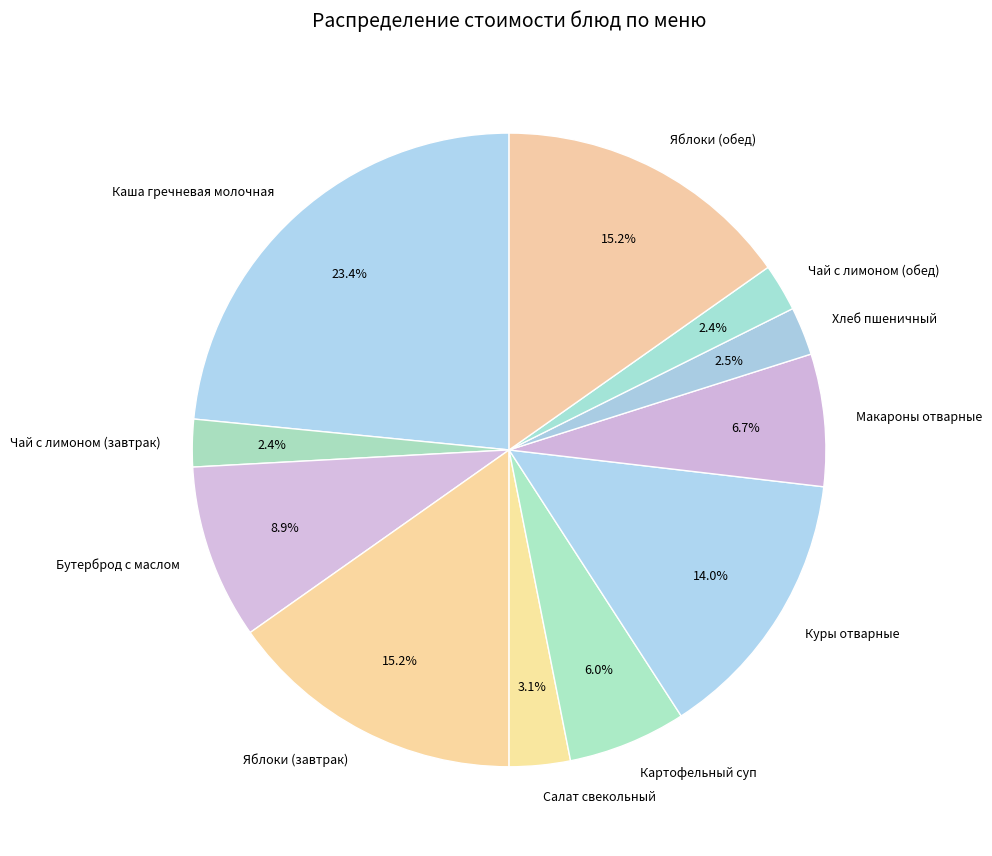

Which slice is the largest?

Каша гречневая молочная